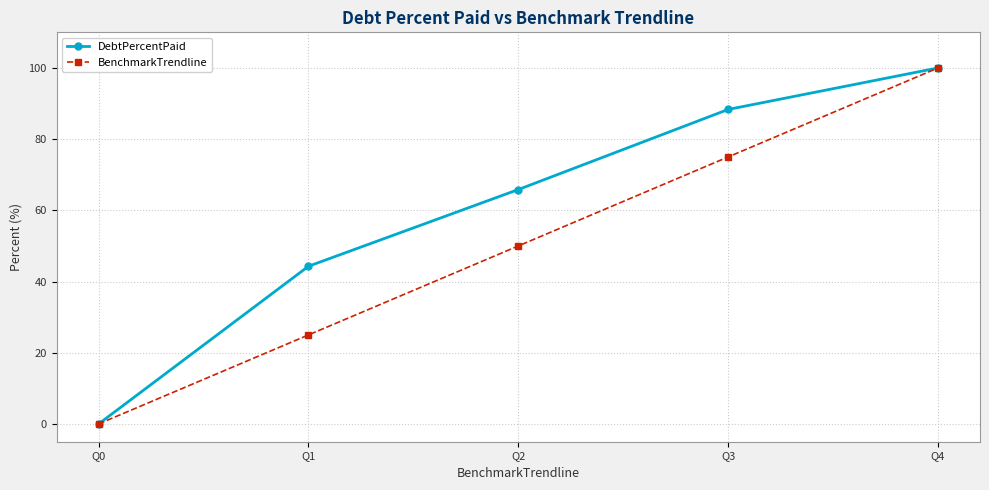

Rank the series by their average value, from highest to lowest.

DebtPercentPaid, BenchmarkTrendline